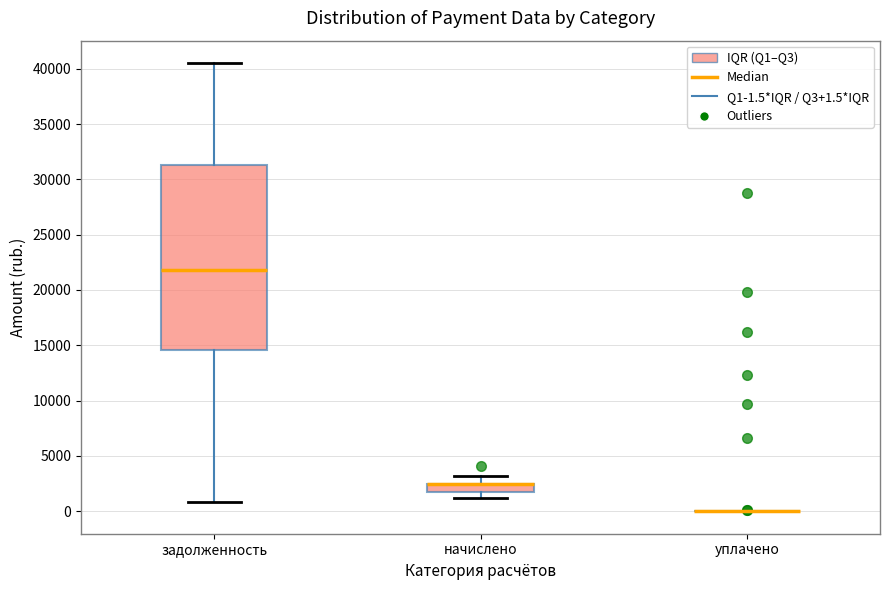

Reading left to right, transcribe this box plot: for each box, give where its median line is, the range the box spans, and where its two whiskers end, as read against the y-axis. The values are not printed on the chart, so give them approximately, as read against the axis.

задолженность: median 22000, box 14500 to 31500, whiskers 1000 to 40500
начислено: median 2500 (drawn on the box's upper edge), box 1500 to 2500, whiskers 1000 to 3000
уплачено: box collapsed to a line at 0, whiskers 0 to 0